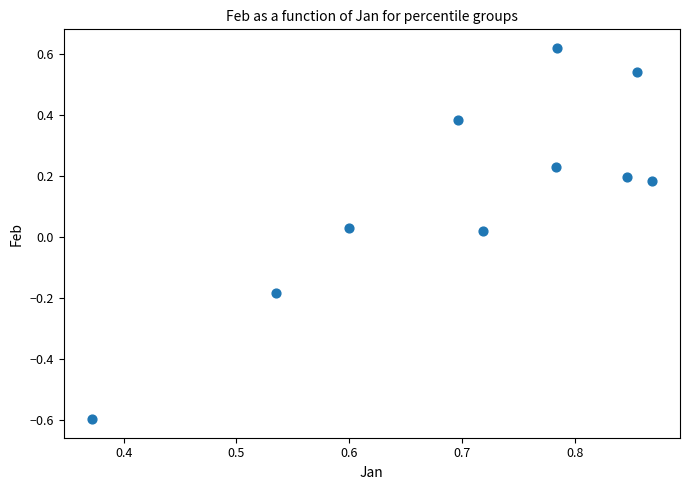

How many data points are displayed?

10